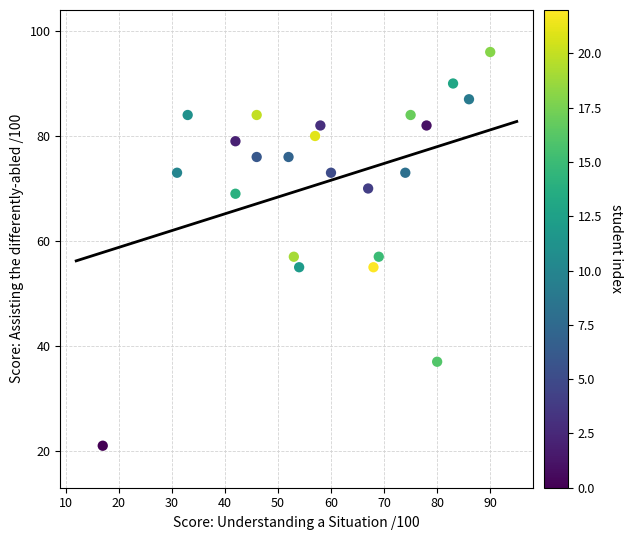

What is the range of X values (max minus min)?

73